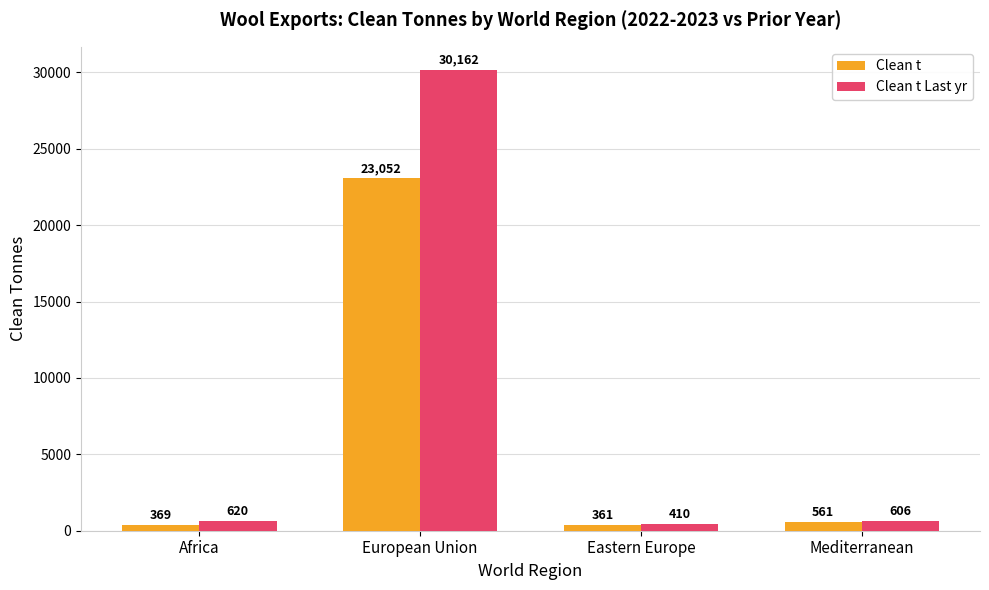

Between European Union and Eastern Europe, which series saw the biggest shift?

Clean t Last yr